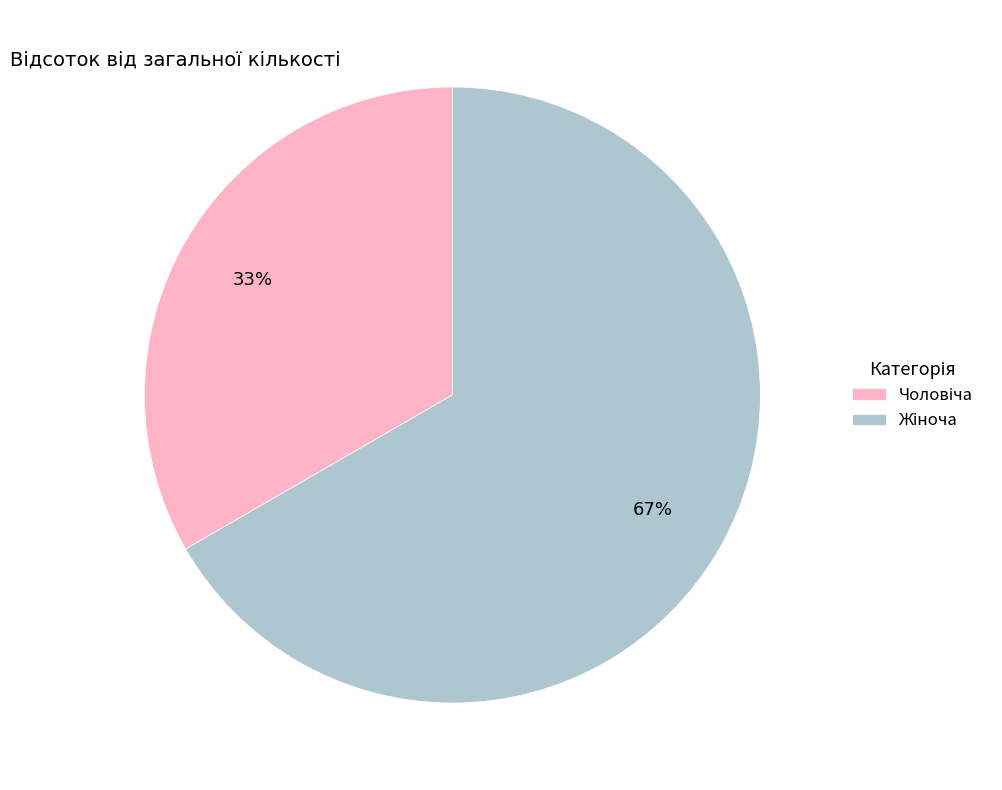

To the nearest percent, what is the average slice percentage?

50%